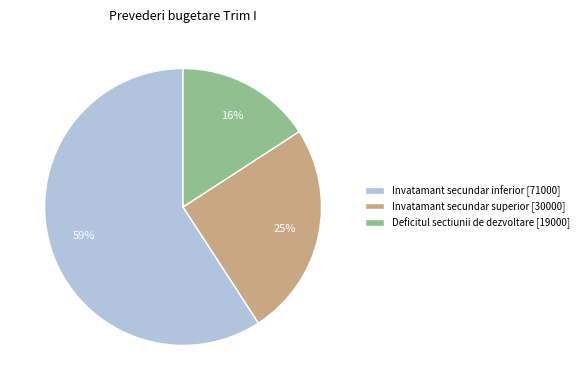

Rank the categories by value from lowest to highest.

Deficitul sectiunii de dezvoltare, Invatamant secundar superior, Invatamant secundar inferior